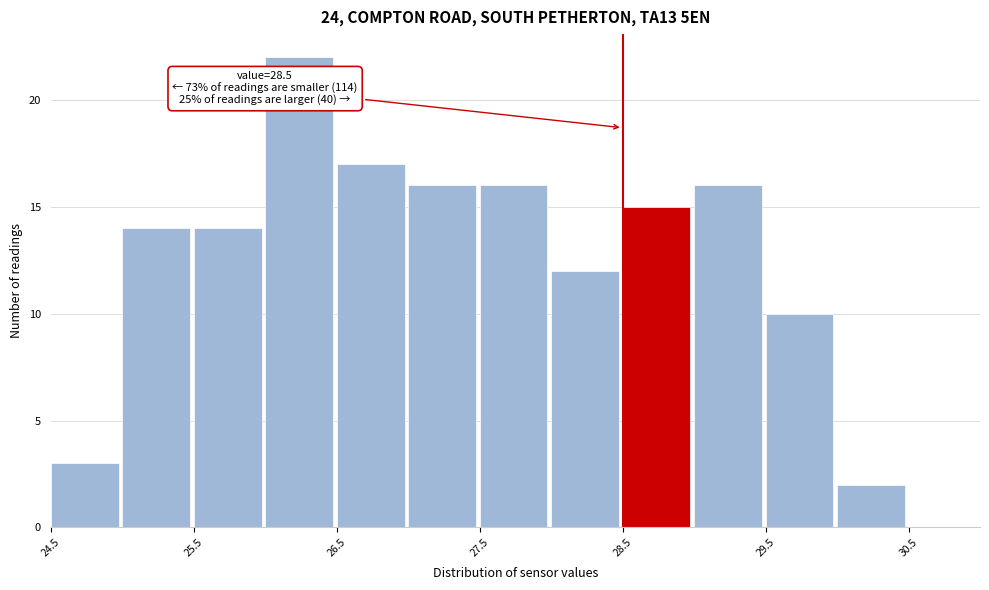

Over which range of the x-axis is the bar tallest?

26.0 to 26.5